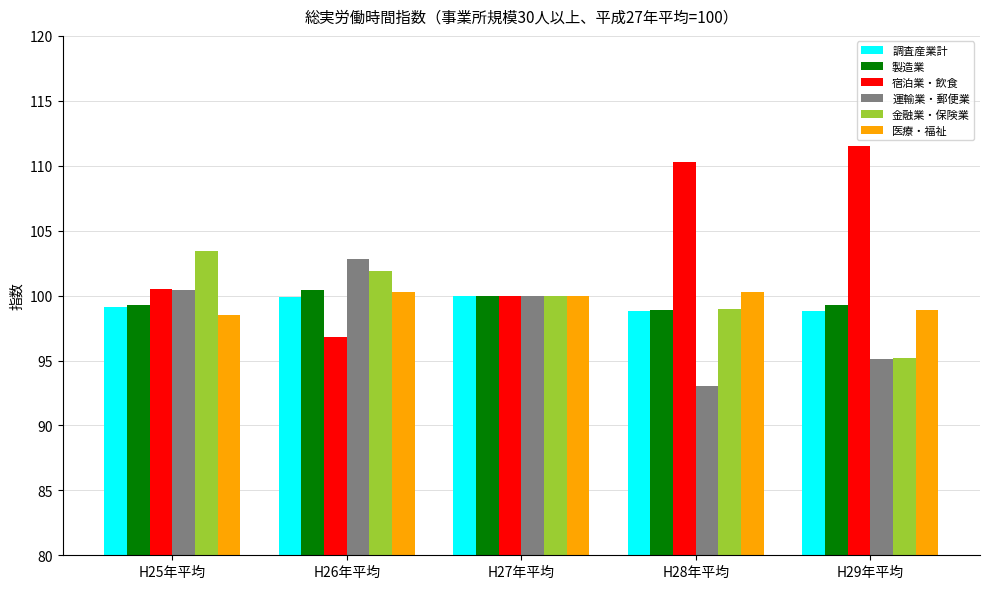

What is the value of the 金融業・保険業 bar at the 3rd from the left?

100.0